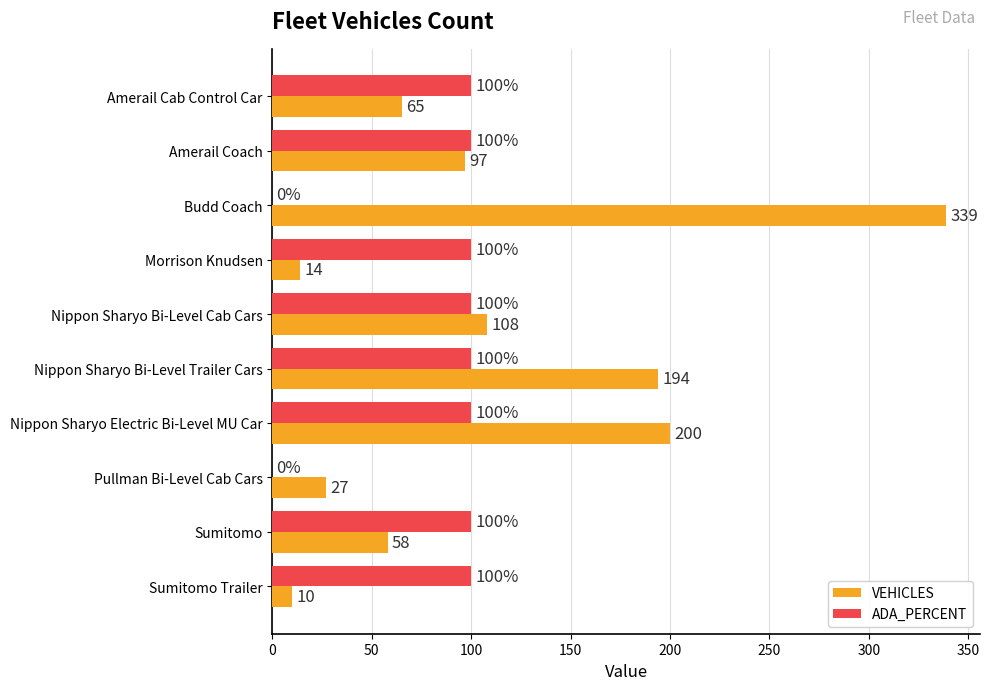

Between Morrison Knudsen and Sumitomo, which series saw the biggest shift?

VEHICLES